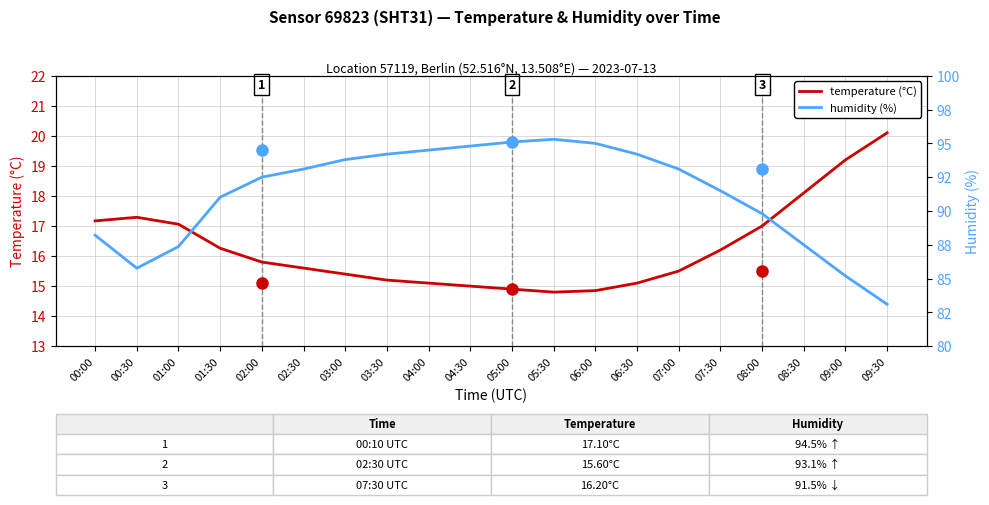

Rank the series at 05:00 from highest to lowest value.

humidity (%), temperature (°C)